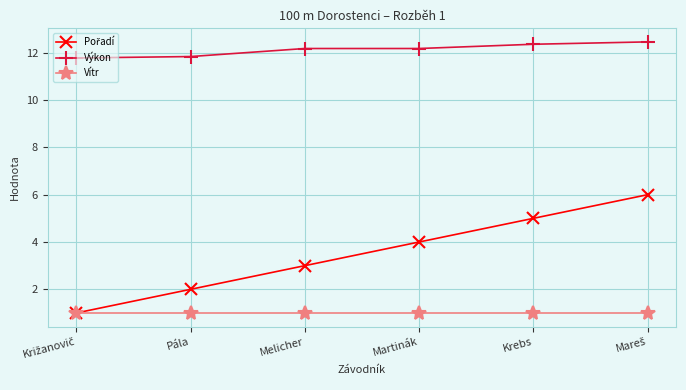

Which series has the largest total across all categories?

Výkon